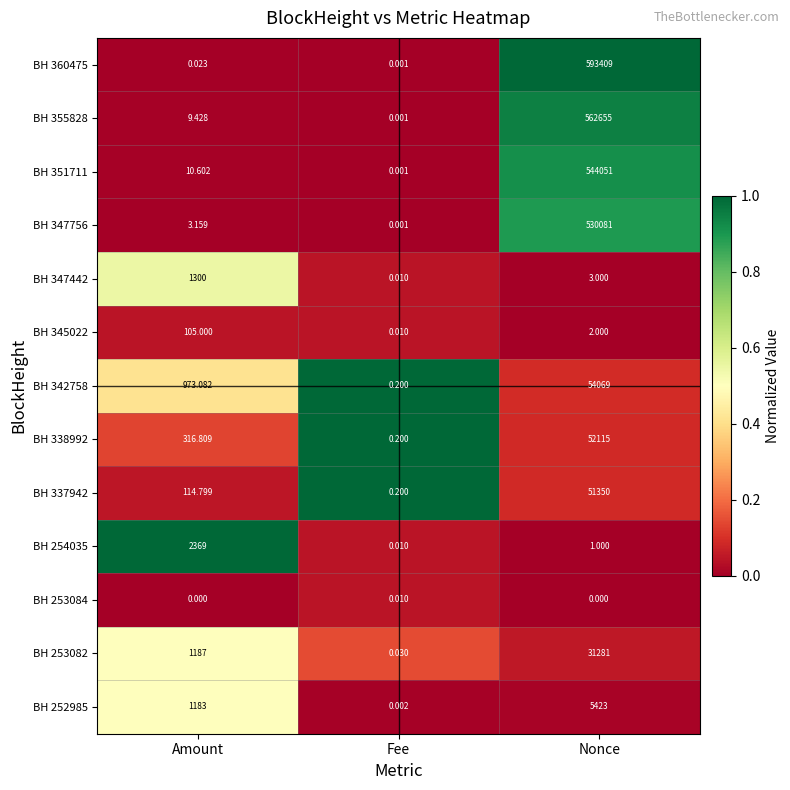

Where is BH 347442 nearest to the value 650?

Nonce